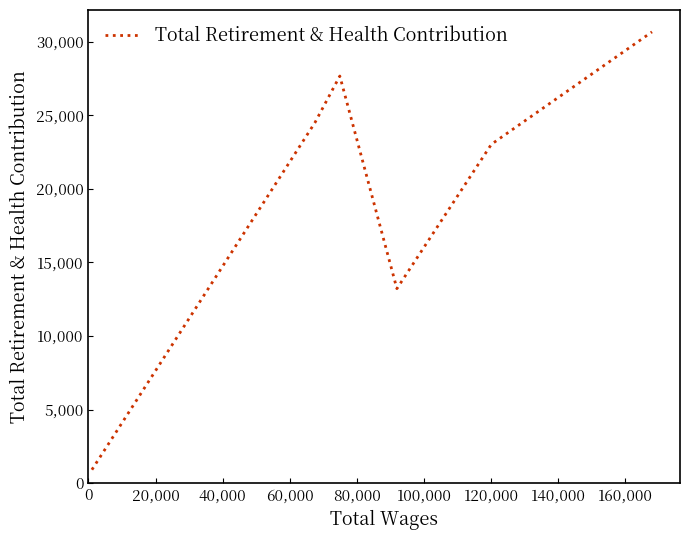

What is the maximum value shown in the chart?

30669